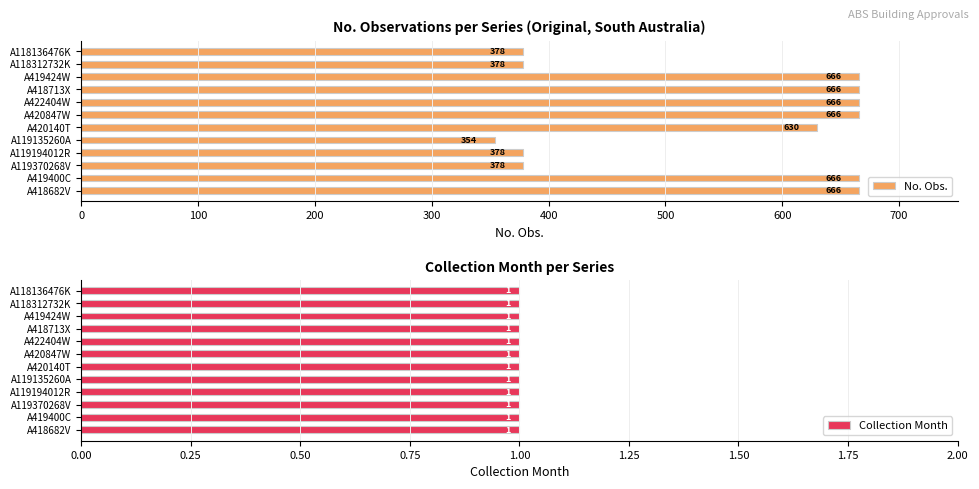

How many bars are there in total?

24